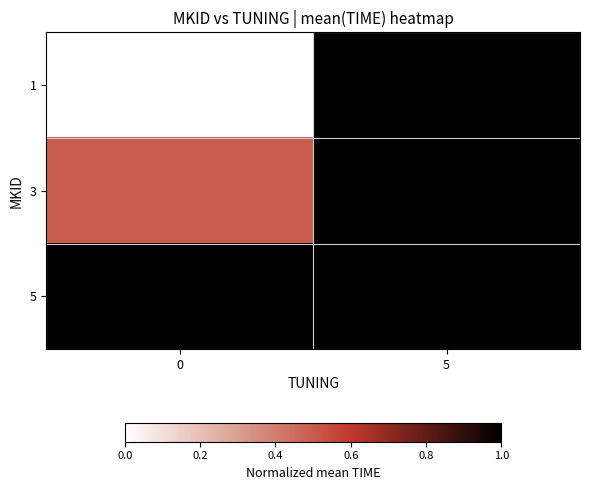

True or false: 3 has a value of 0.5 at 0.

True